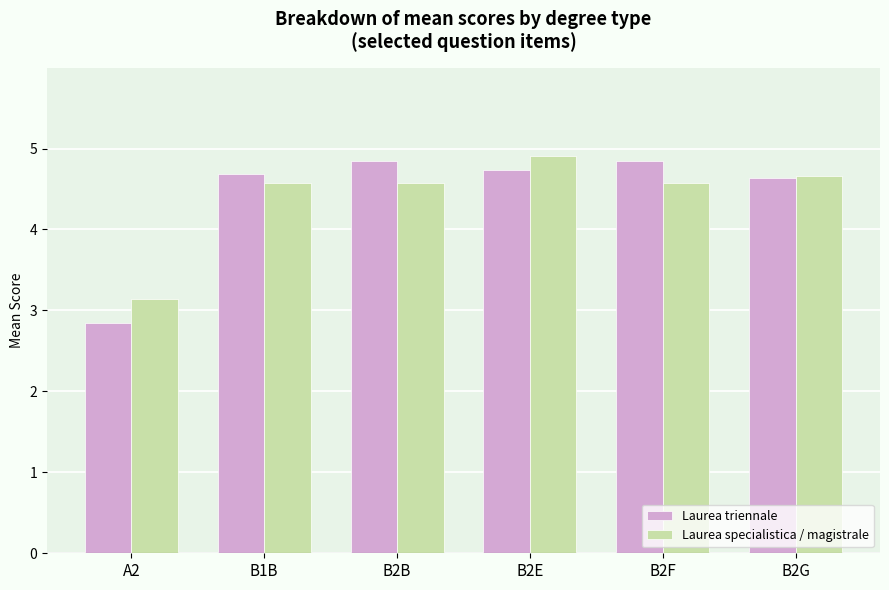

What is the total value across all series at B2F?

9.4